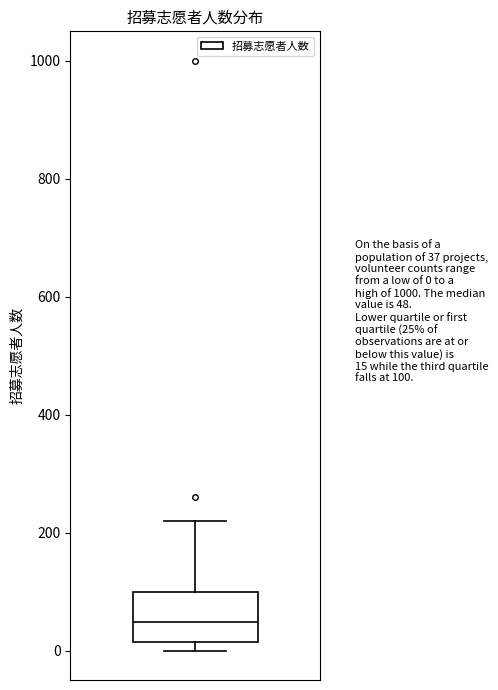

Read this box plot against the y-axis: the position of the median line, the range covered by the box, and the ends of both whiskers. The values are not printed on the chart, so give them approximately, as read against the axis.

median 40, box 20 to 100, whiskers 0 to 220